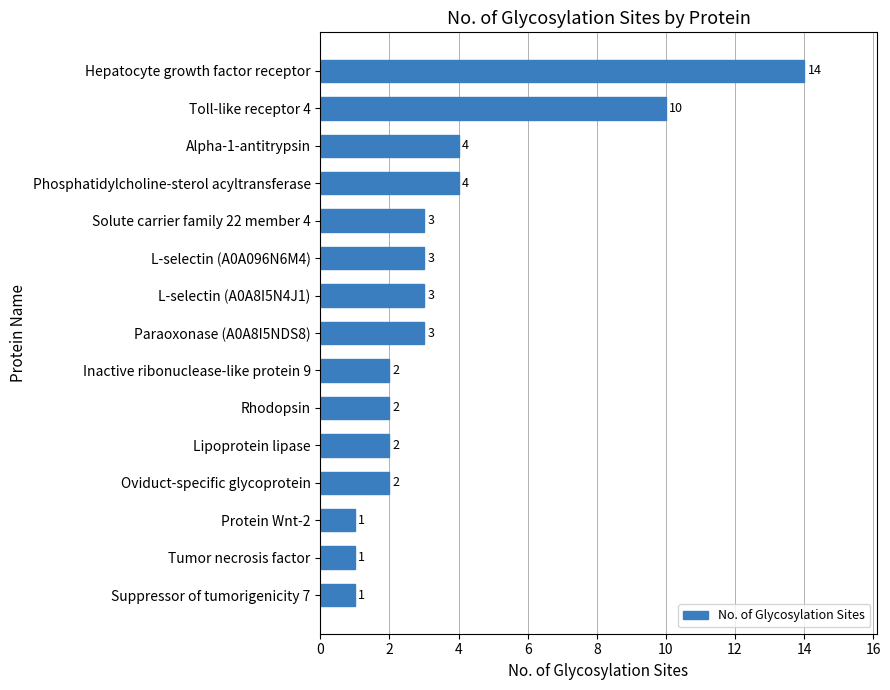

True or false: the data shows 14 at Hepatocyte growth factor receptor.

True